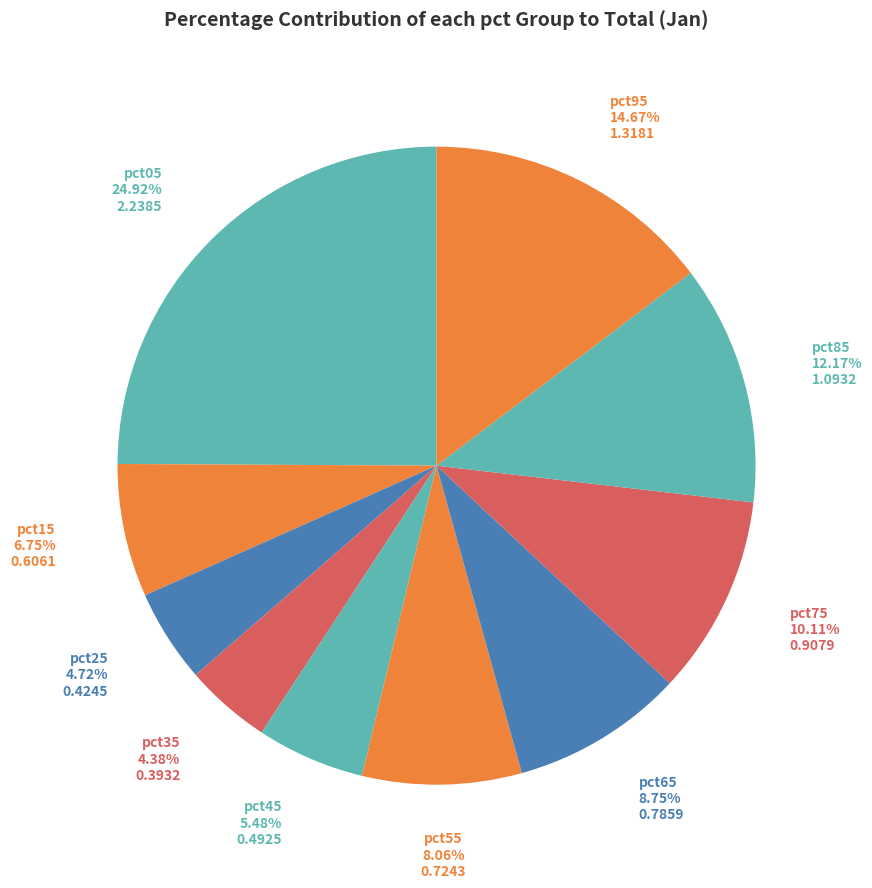

Count the number of slices in the pie.

10